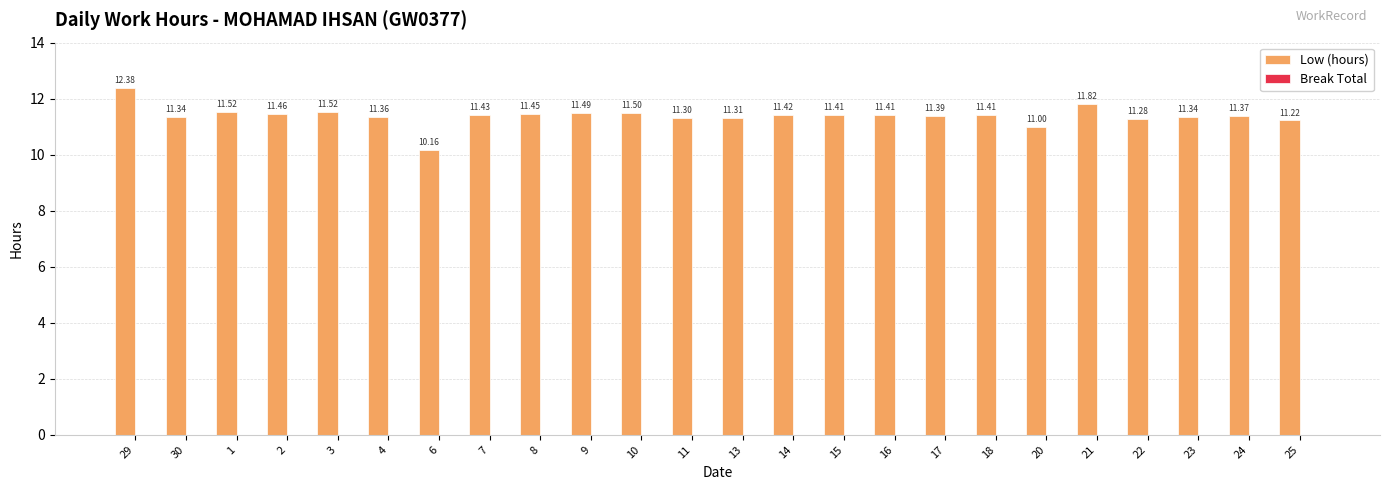

Which has a higher value, 15 or 4?

15